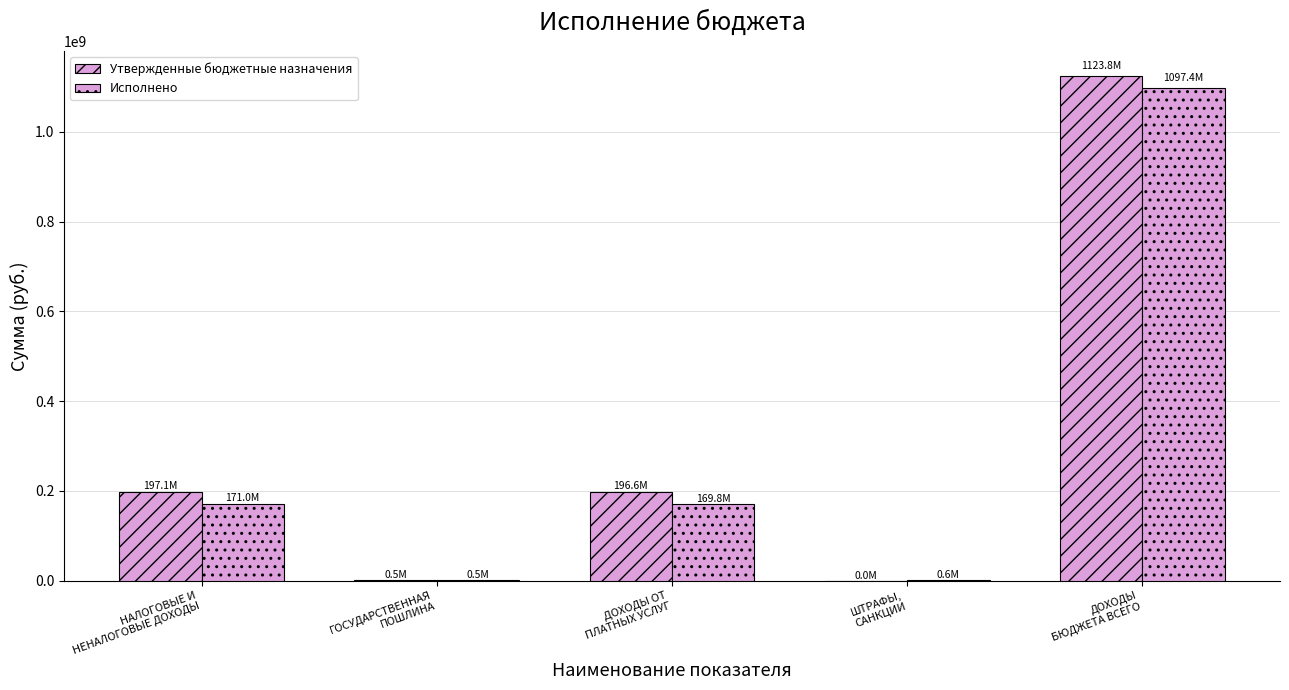

What is the label of the 2nd bar from the left?

ГОСУДАРСТВЕННАЯ
ПОШЛИНА